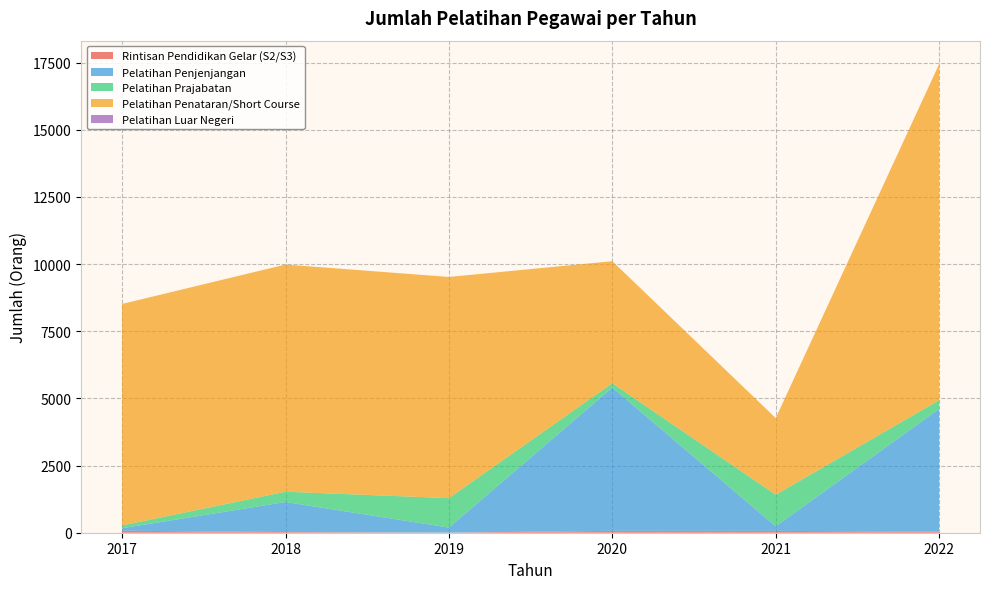

Reading right to left, list all the values displayed in this chart.

Rintisan Pendidikan Gelar (S2/S3): 39	69	70	4	24	75
Pelatihan Penjenjangan: 4571	168	5333	188	1119	93
Pelatihan Prajabatan: 323	1178	160	1095	383	103
Pelatihan Penataran/Short Course: 12508	2851	4543	8232	8455	8243
Pelatihan Luar Negeri: 0	0	0	0	0	0